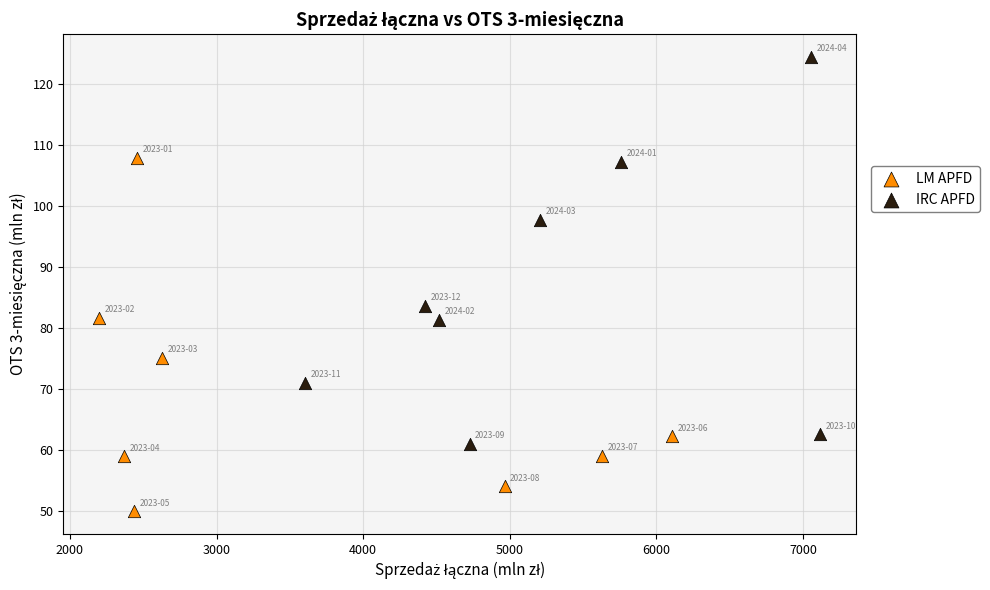

What are all the series names shown in the legend?

LM APFD, IRC APFD